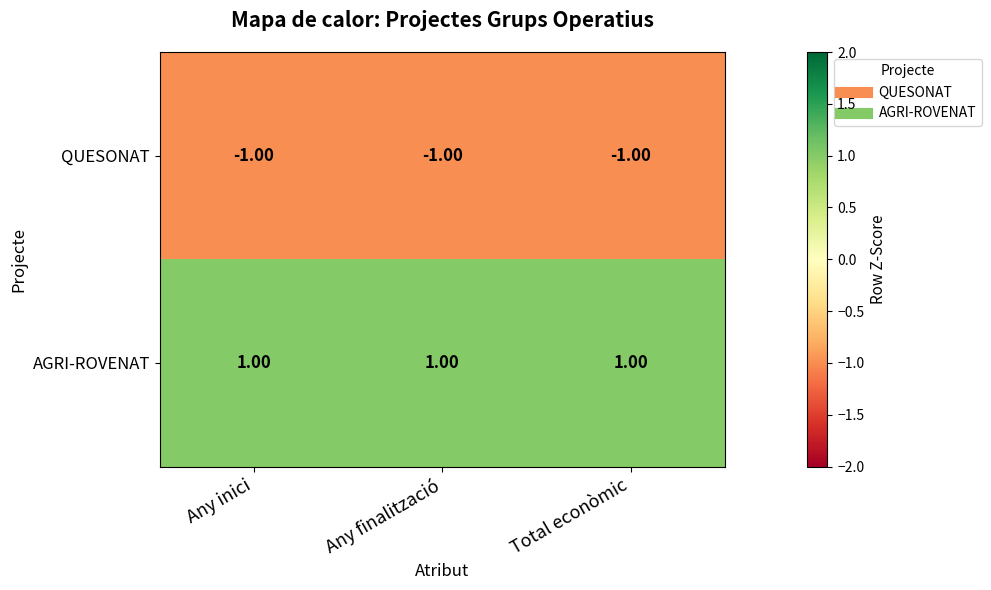

At which label is QUESONAT closest to -1?

Any inici